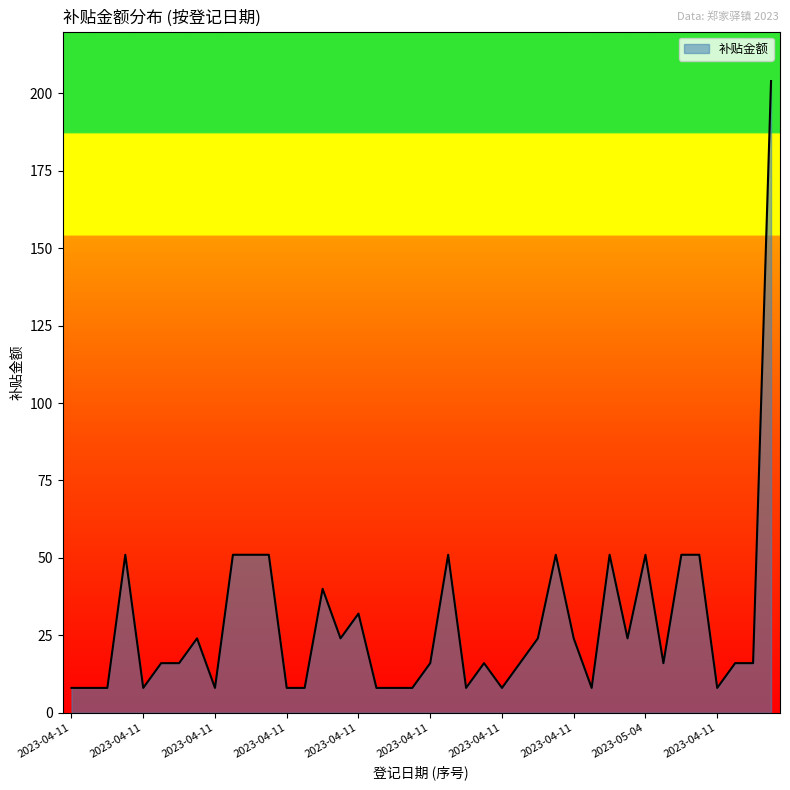

What is the minimum value shown in the chart?

8